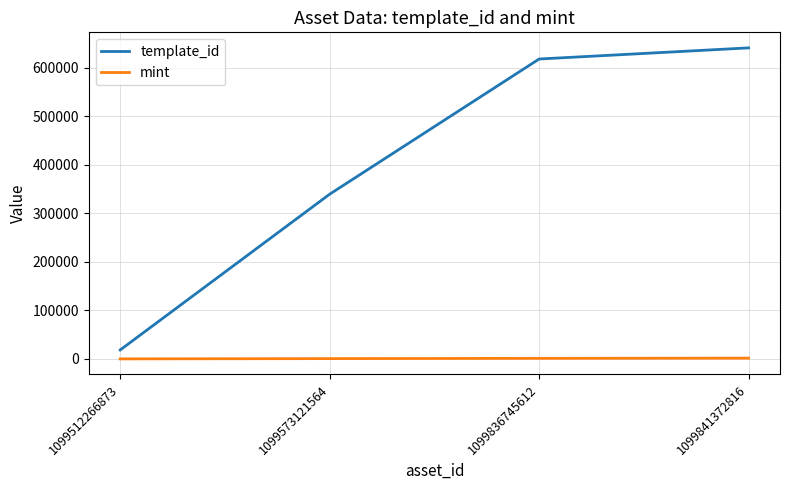

What is the sum of the template_id values at 1099841372816 and 1099836745612?

1257932